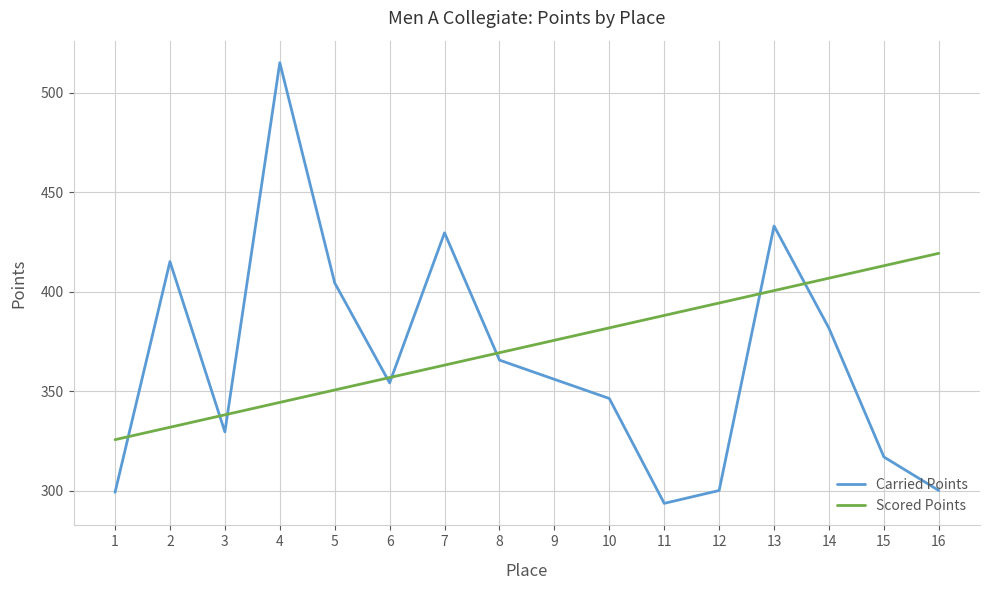

Between which two adjacent categories do Carried Points and Scored Points first intersect?

1 and 2